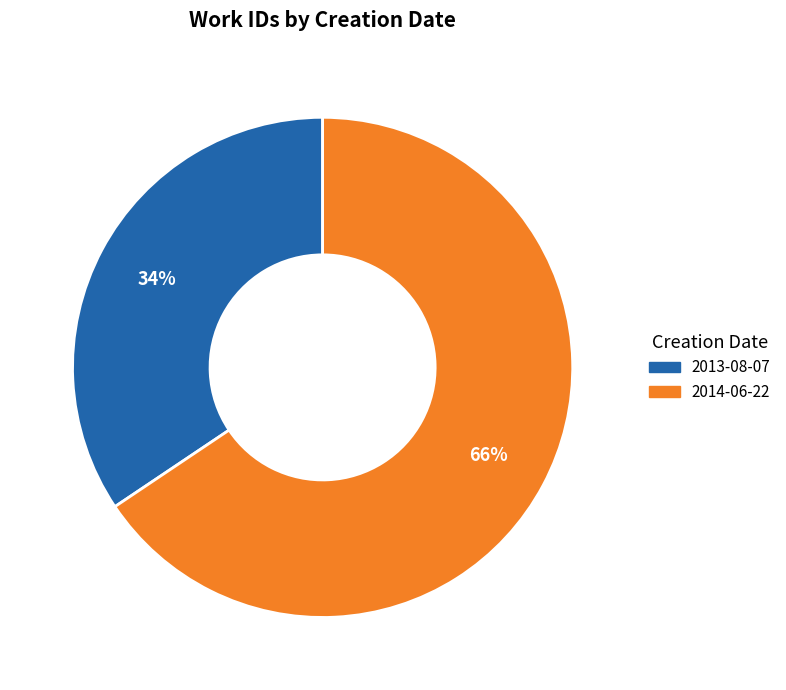

Approximately how many times larger is the value at 2014-06-22 compared to 2013-08-07?

1.9